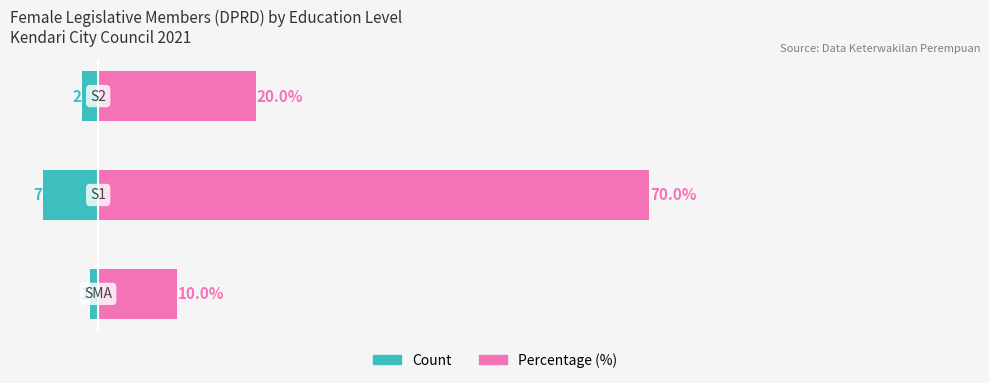

What are all the series names shown in the legend?

Count, Percentage (%)